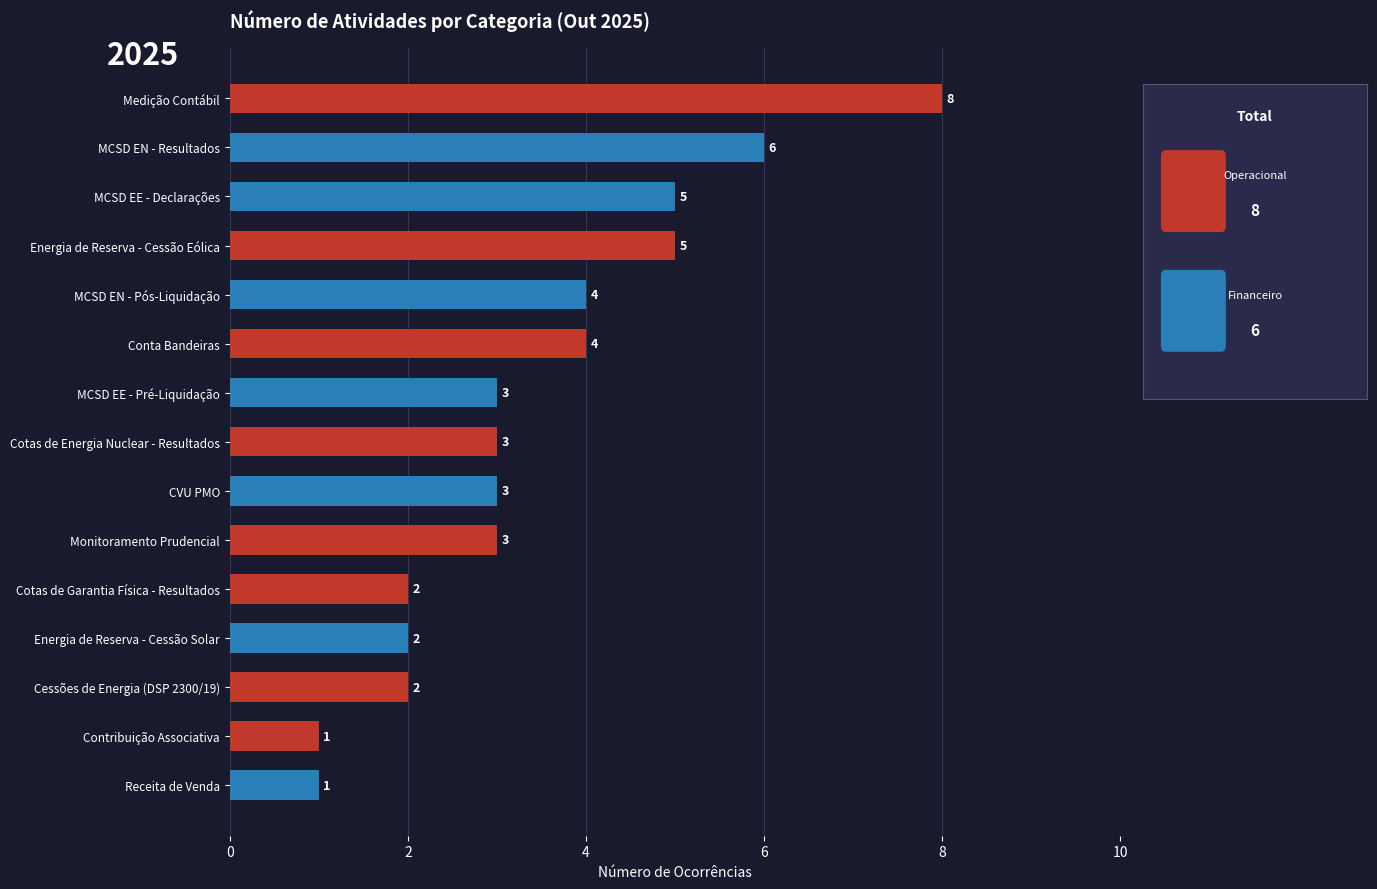

What is the sum of all values?

52